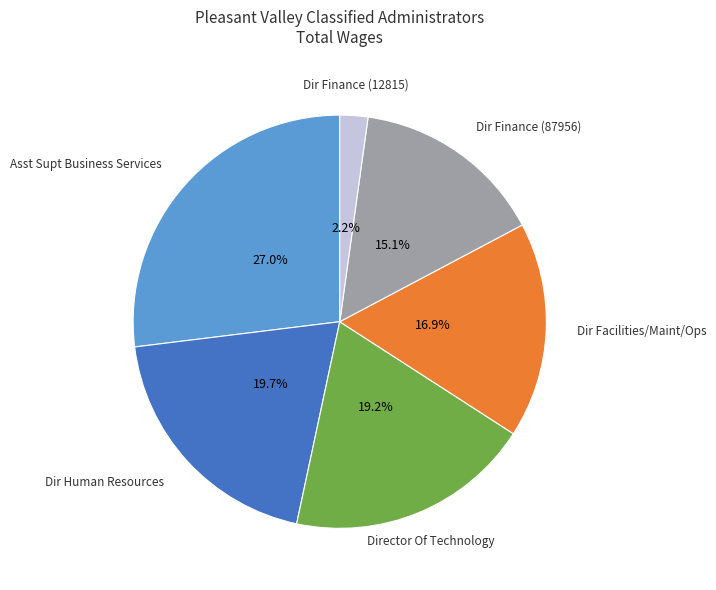

What percentage is NOT represented by Dir Finance (87956)?

84.9%